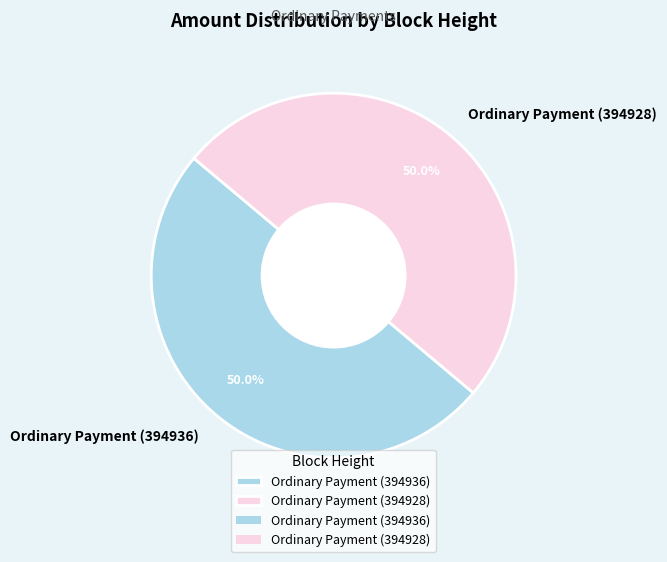

Is the sum of Ordinary Payment (394936) and Ordinary Payment (394928) greater than half?

Yes